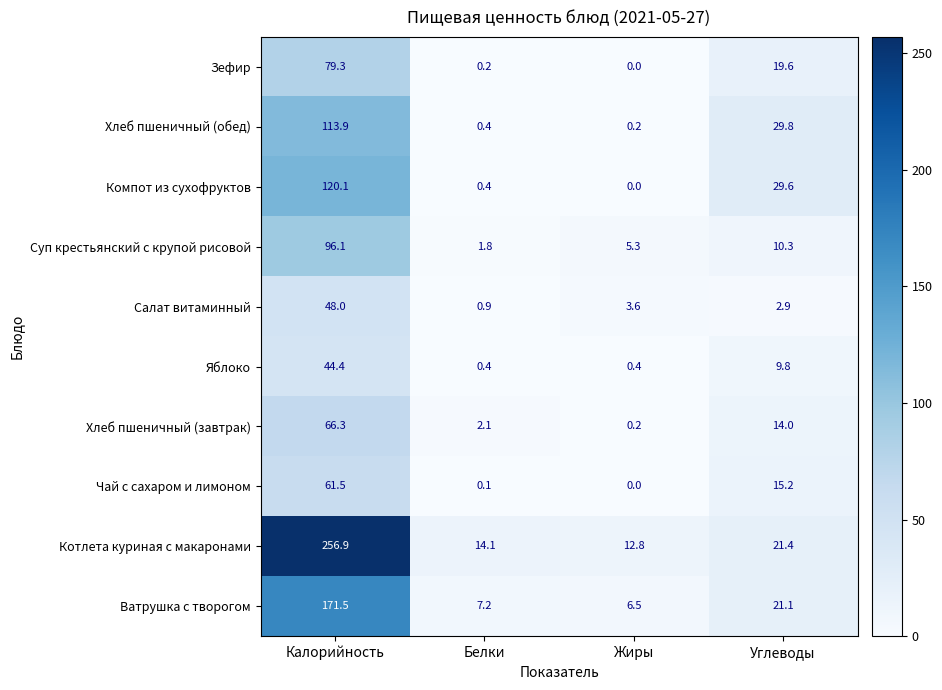

Which category has the lowest value in the Зефир series?

Жиры